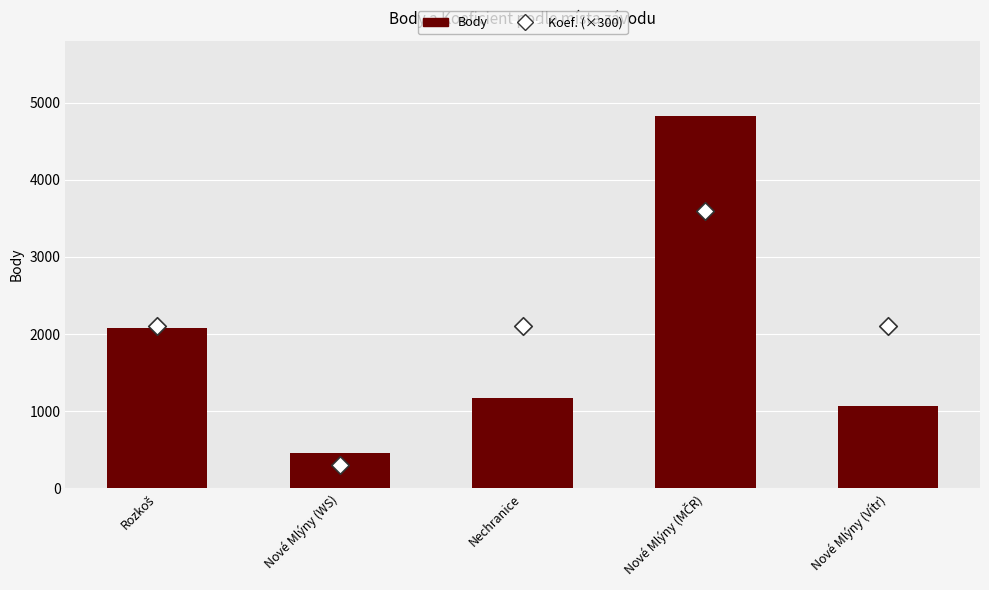

What is the total value across all series at Nechranice?

3276